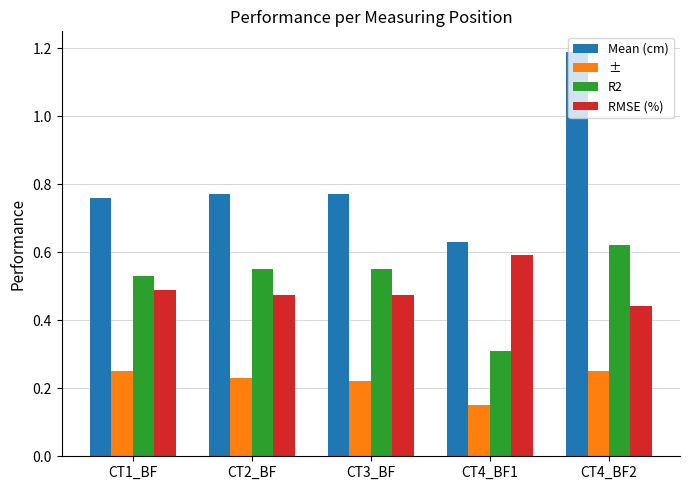

Between CT2_BF and CT4_BF1, which series saw the biggest shift?

R2